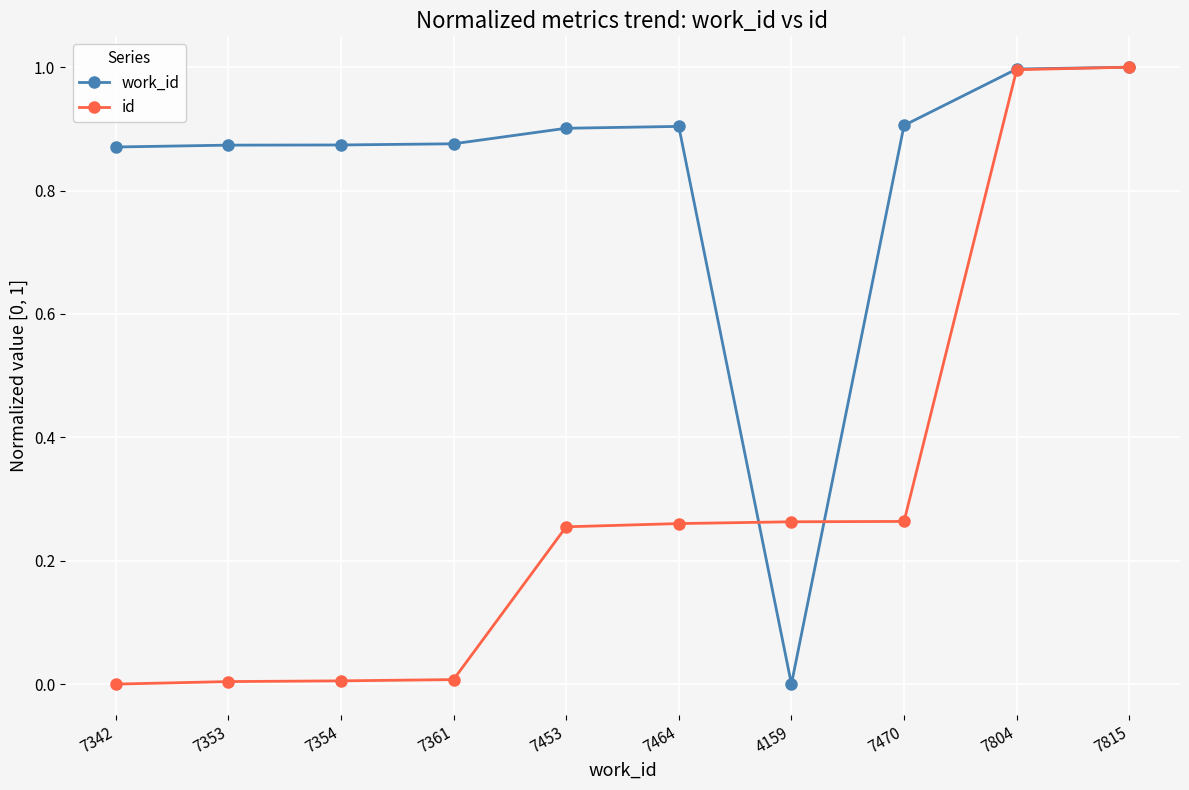

Which category has the lowest value in the work_id series?

4159